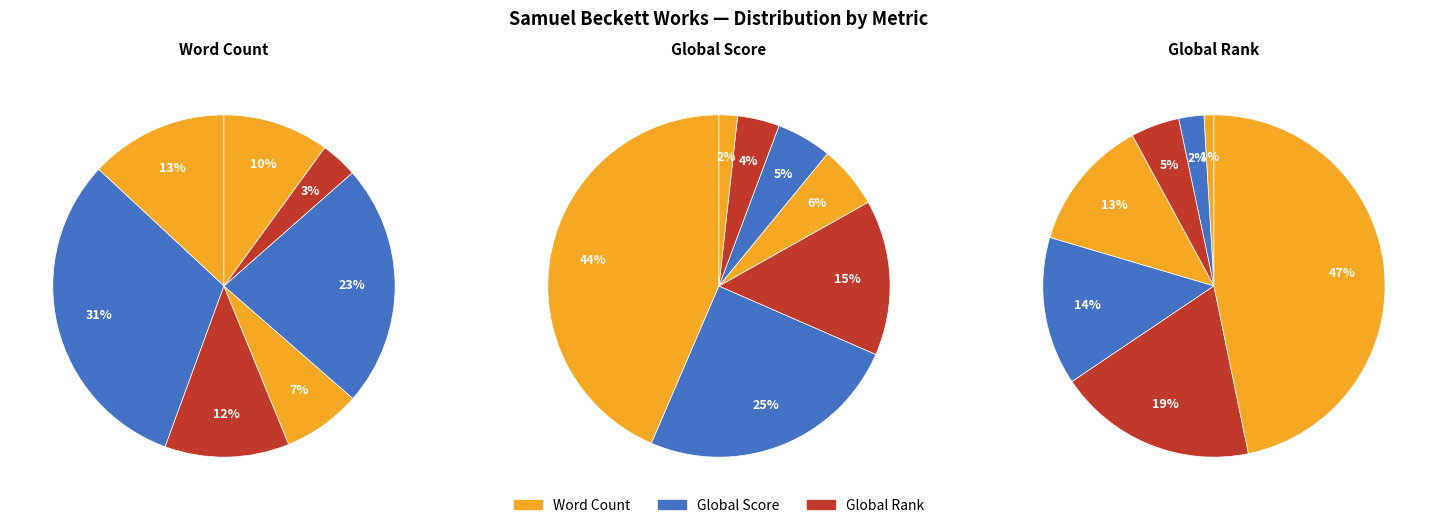

True or false: How It Is accounts for 61% of the total.

False